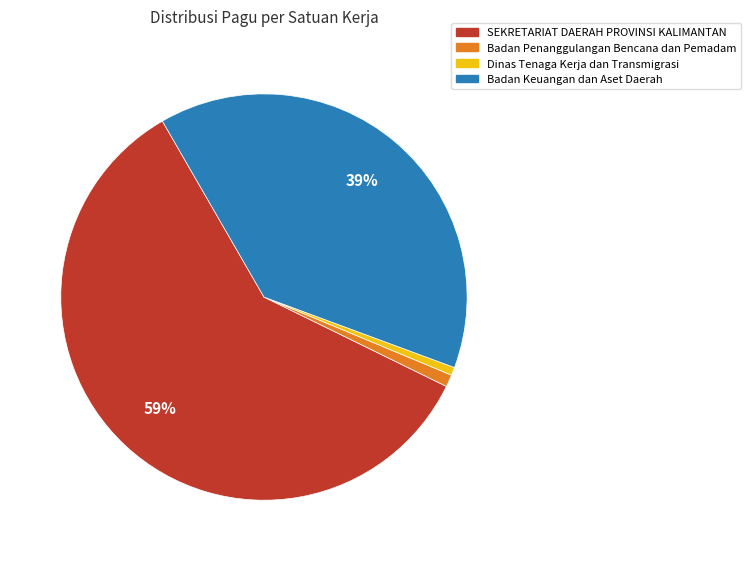

To the nearest percent, what is the average slice percentage?

25%